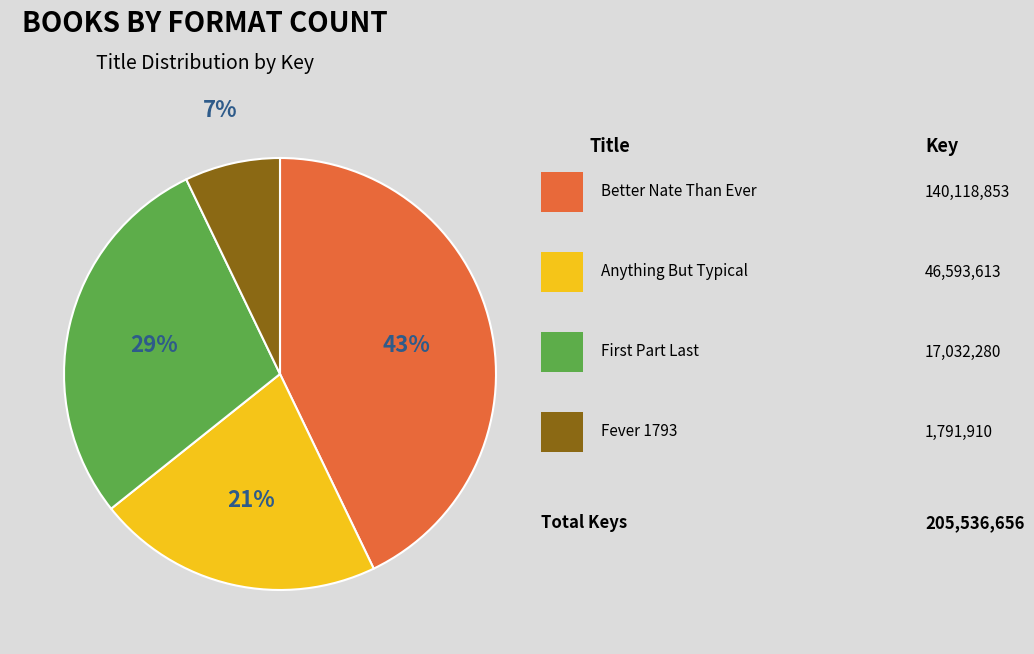

To the nearest percent, what is the average slice percentage?

25%